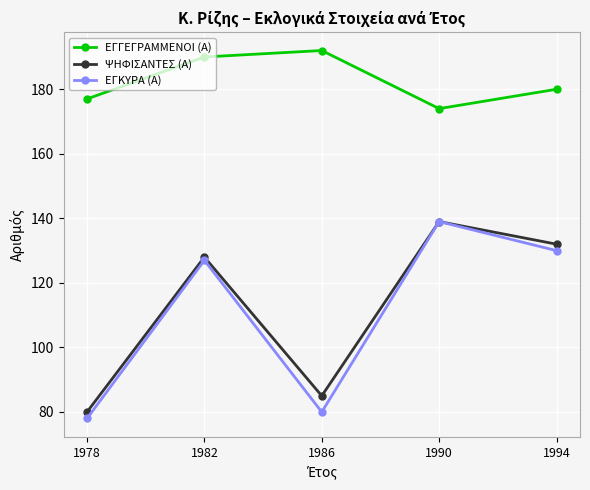

At which category does the chart reach its peak across all series?

1986